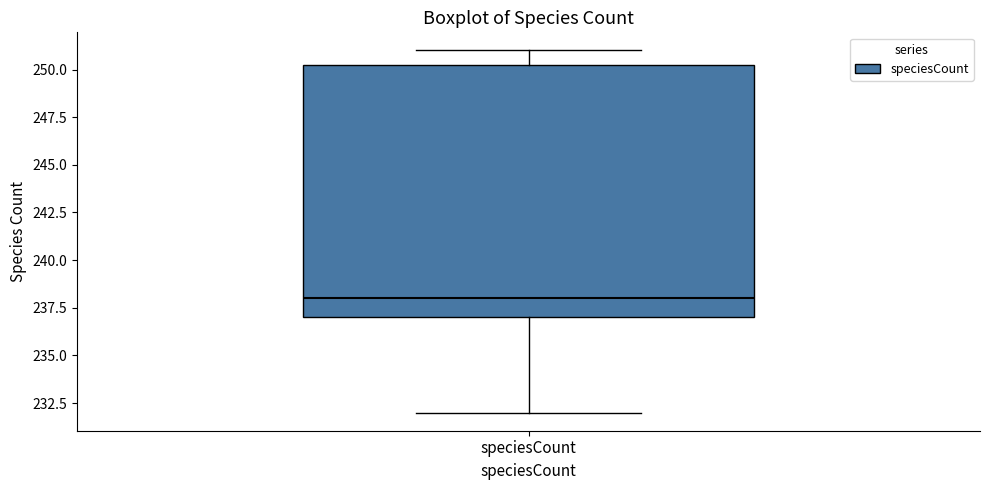

Read this box plot against the y-axis: the position of the median line, the range covered by the box, and the ends of both whiskers. The values are not printed on the chart, so give them approximately, as read against the axis.

median 238.0, box 237.0 to 250.5, whiskers 232.0 to 251.0